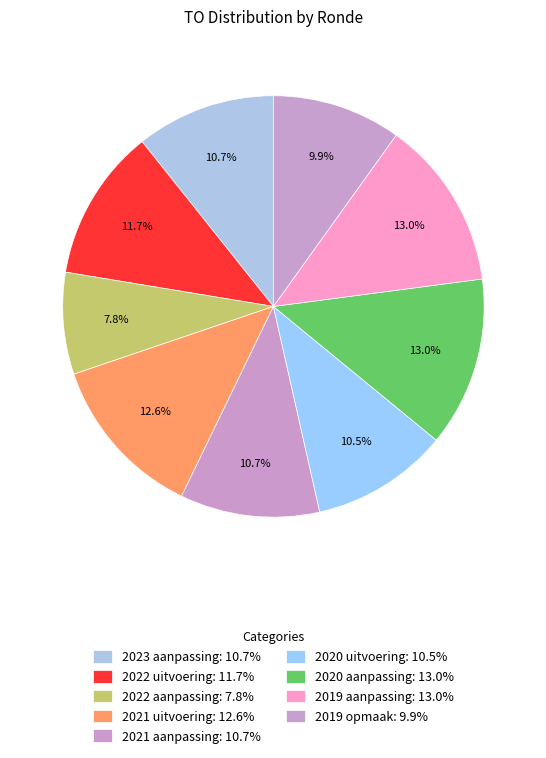

How much of the chart is everything except 2022 uitvoering?

88.3%